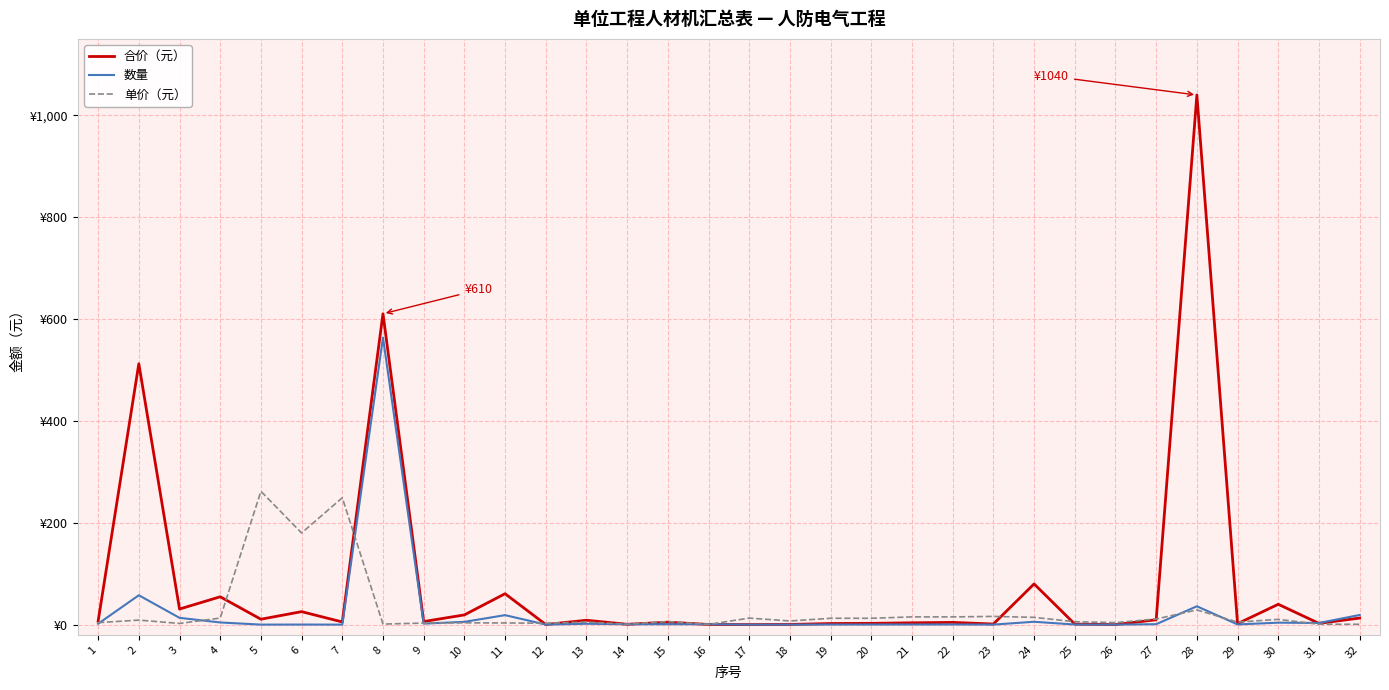

Reading left to right, transcribe all the data shown in this chart.

合价（元）: 1=6.8	2=512.2	3=30.6	4=54.7	5=10.6	6=25.5	7=5.2	8=610.3	9=6.0	10=19.1	11=60.7	12=0.2	13=8.6	14=0.6	15=4.8	16=0.3	17=0.1	18=0.4	19=2.2	20=2.5	21=3.6	22=4.4	23=1.2	24=79.9	25=1.0	26=0.1	27=9.6	28=1039.8	29=1.9	30=40.0	31=2.5	32=12.9
数量: 1=1.7	2=57.7	3=13.3	4=4.2	5=0.0	6=0.1	7=0.0	8=563.5	9=2.0	10=5.5	11=18.6	12=0.1	13=1.7	14=0.7	15=0.8	16=0.7	17=0.0	18=0.0	19=0.2	20=0.2	21=0.2	22=0.3	23=0.1	24=5.6	25=0.2	26=0.0	27=0.9	28=36.0	29=0.4	30=3.9	31=3.2	32=18.9
单价（元）: 1=3.9	2=8.9	3=2.3	4=12.9	5=261.8	6=180.0	7=249.1	8=1.1	9=3.0	10=3.5	11=3.3	12=2.8	13=5.0	14=0.9	15=6.0	16=0.4	17=12.8	18=7.2	19=12.5	20=12.5	21=15.2	22=15.2	23=16.1	24=14.3	25=5.7	26=3.9	27=11.0	28=28.9	29=5.0	30=10.4	31=0.8	32=0.7